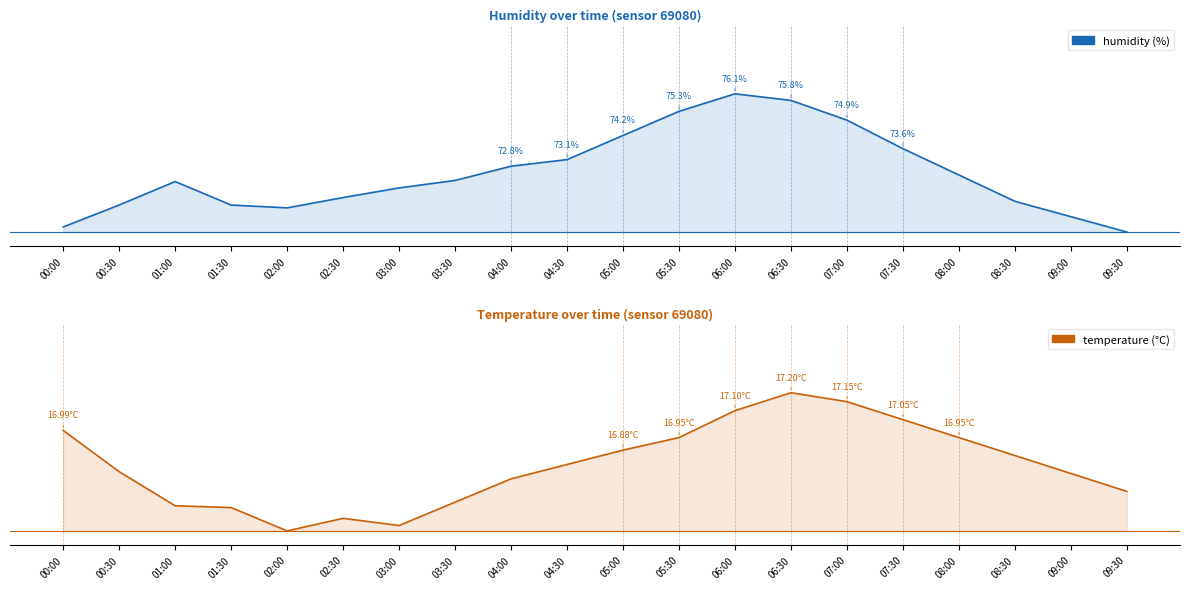

Between 02:00 and 03:00, which series saw the biggest shift?

humidity